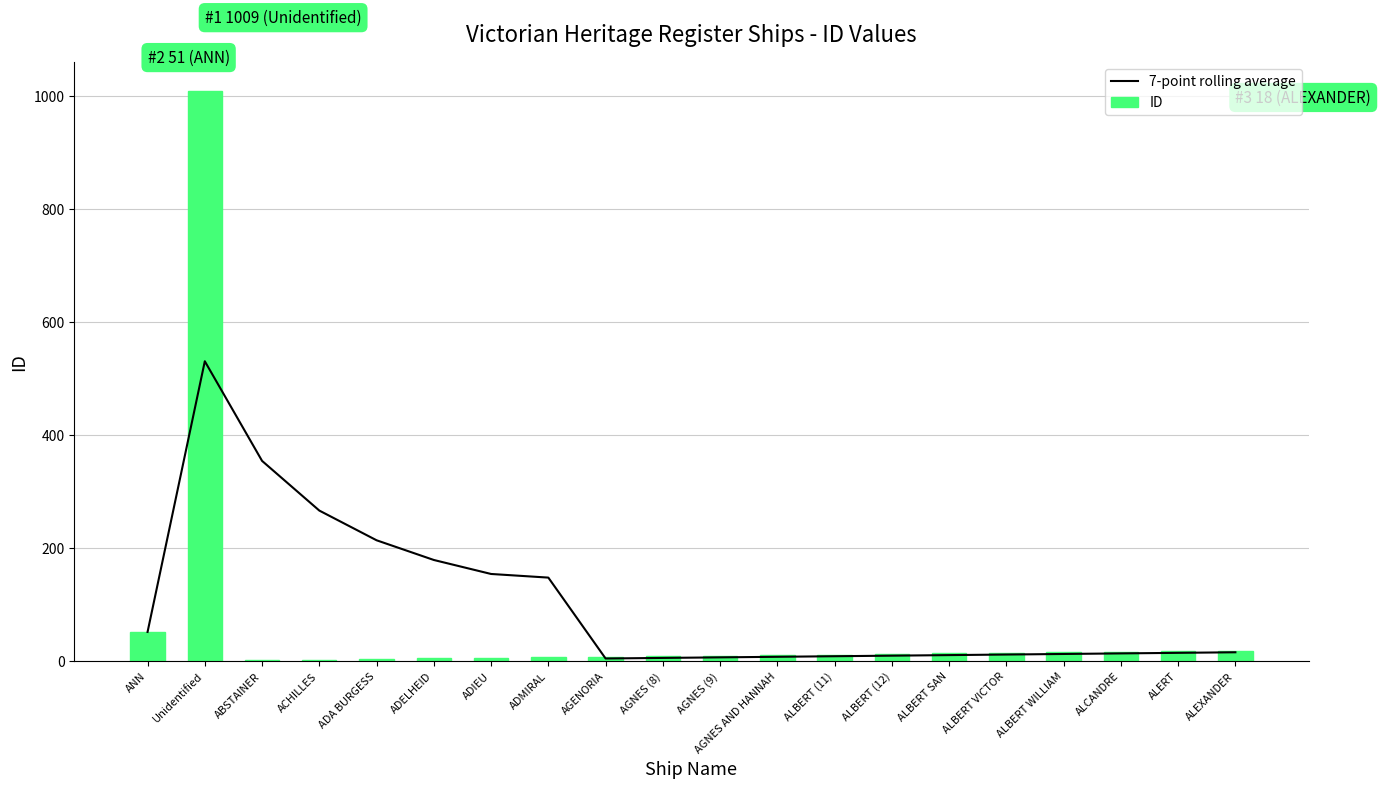

Which category has the highest value in the ID series?

Unidentified